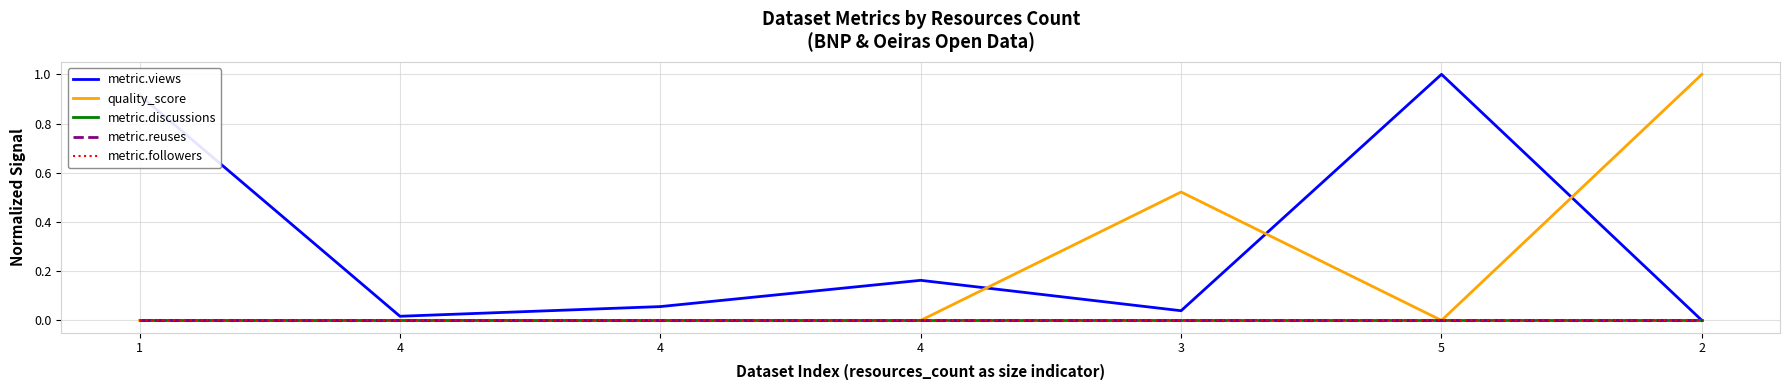

Rank the series by their maximum value, from highest to lowest.

metric.views, quality_score, metric.discussions, metric.reuses, metric.followers